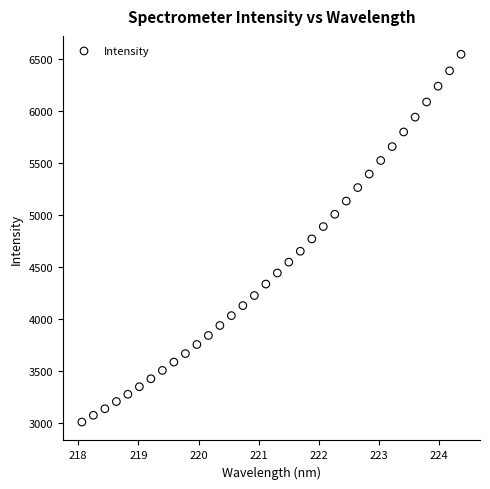

What is the range of X values (max minus min)?

6.3